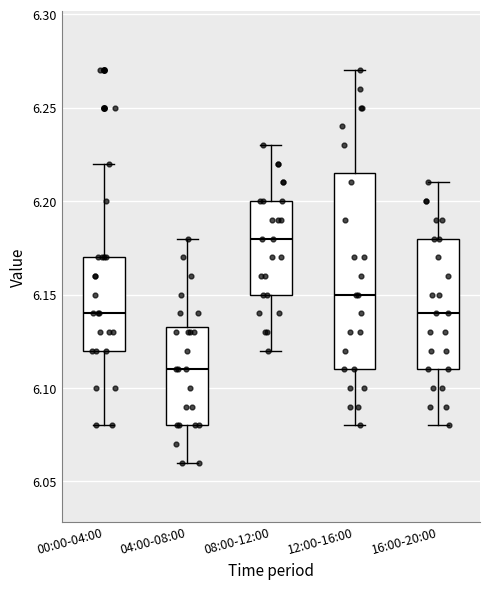

Reading left to right, read every box against the y-axis: the position of its median line, the range the box covers, and the ends of its whiskers. The values are not printed on the chart, so give them approximately, as read against the axis.

00:00-04:00: median 6.140, box 6.120 to 6.170, whiskers 6.080 to 6.220
04:00-08:00: median 6.110, box 6.080 to 6.135, whiskers 6.060 to 6.180
08:00-12:00: median 6.180, box 6.150 to 6.200, whiskers 6.120 to 6.230
12:00-16:00: median 6.150, box 6.110 to 6.215, whiskers 6.080 to 6.270
16:00-20:00: median 6.140, box 6.110 to 6.180, whiskers 6.080 to 6.210